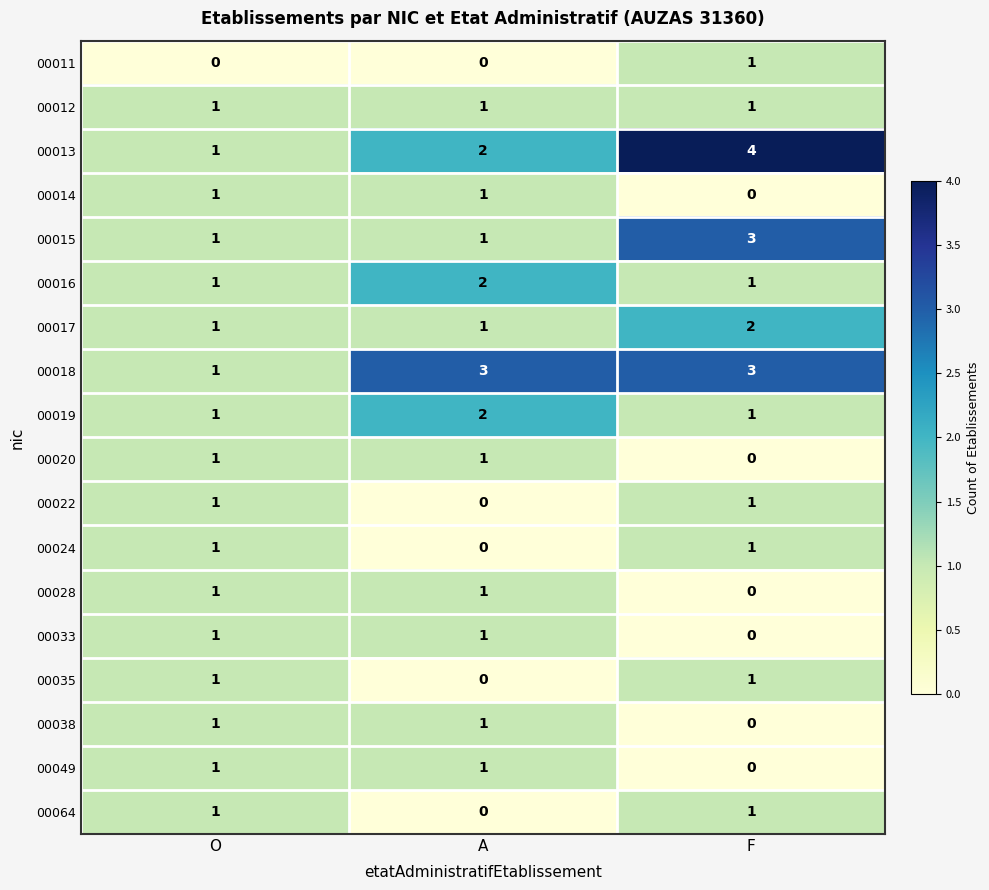

Which series has the largest range (max minus min)?

00013